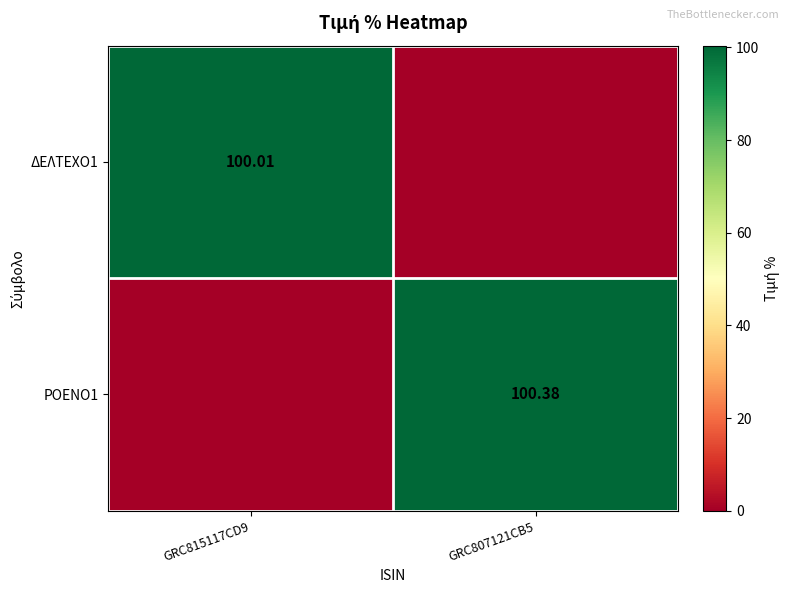

What is the average value of the ΡΟΕΝΟ1 series?

50.2